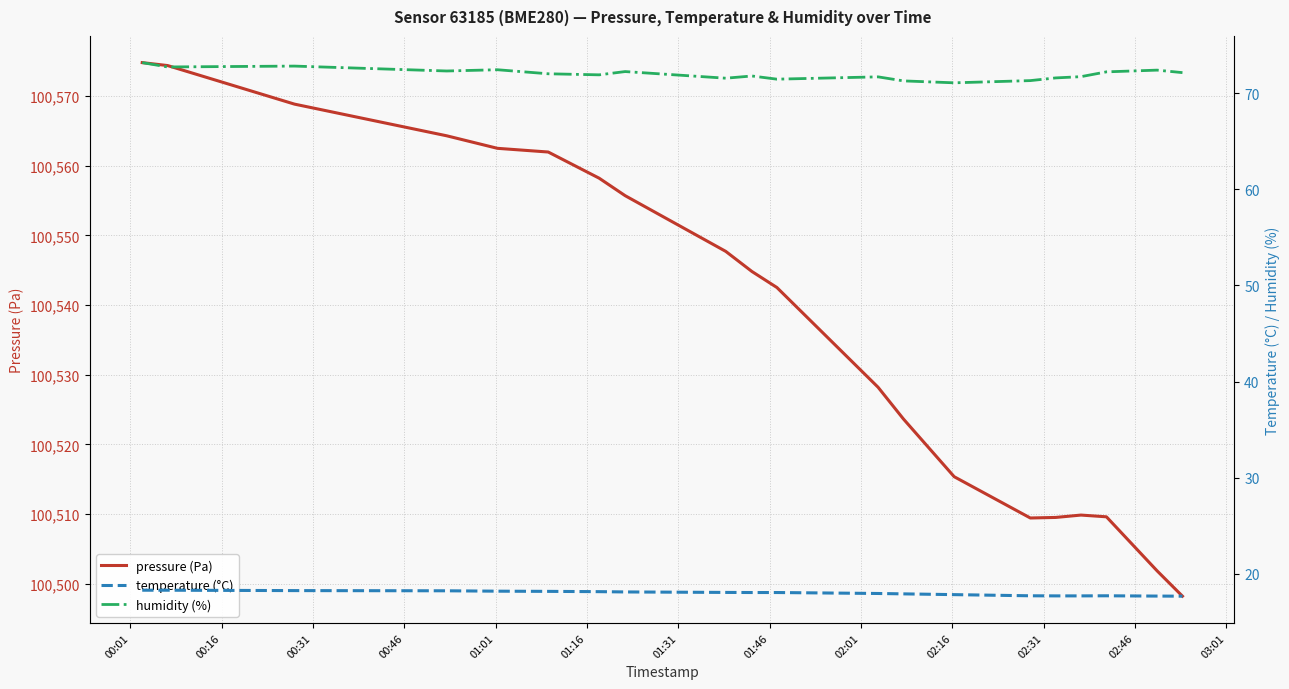

True or false: humidity (%) has a value of 43.5 at 16.

False